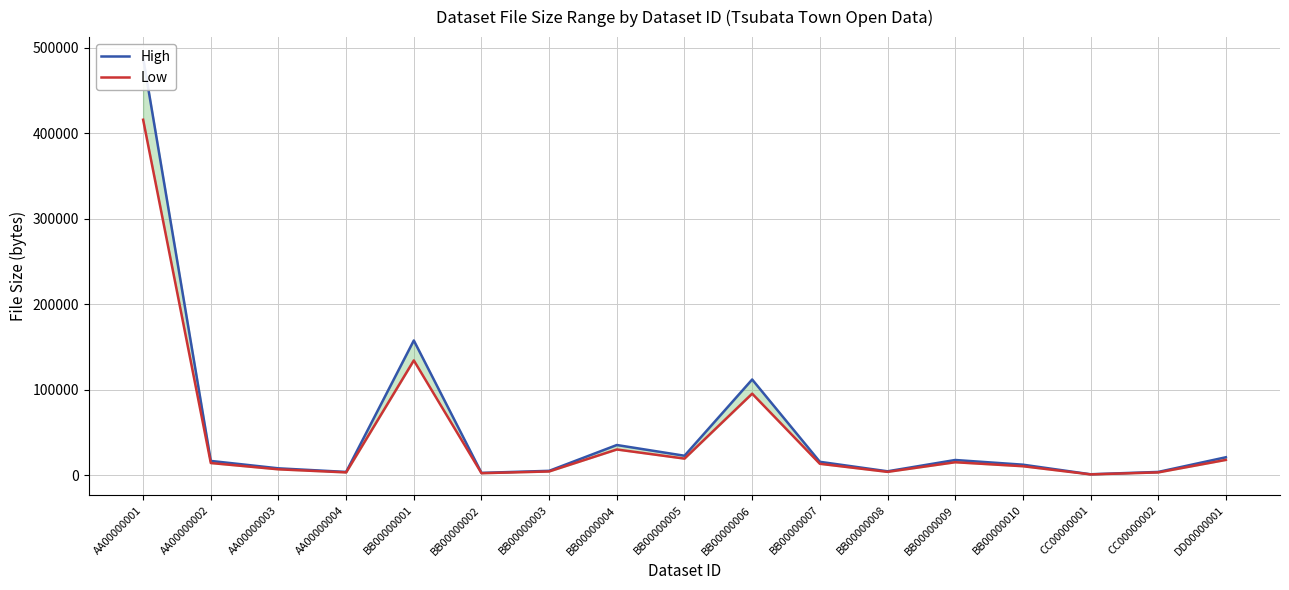

How many interior local peaks does the High series have?

4